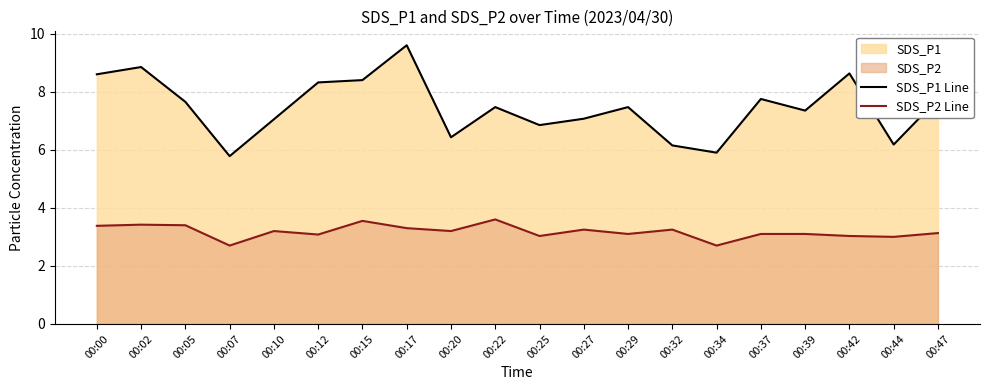

Which label corresponds to the smallest value in the chart?

00:07